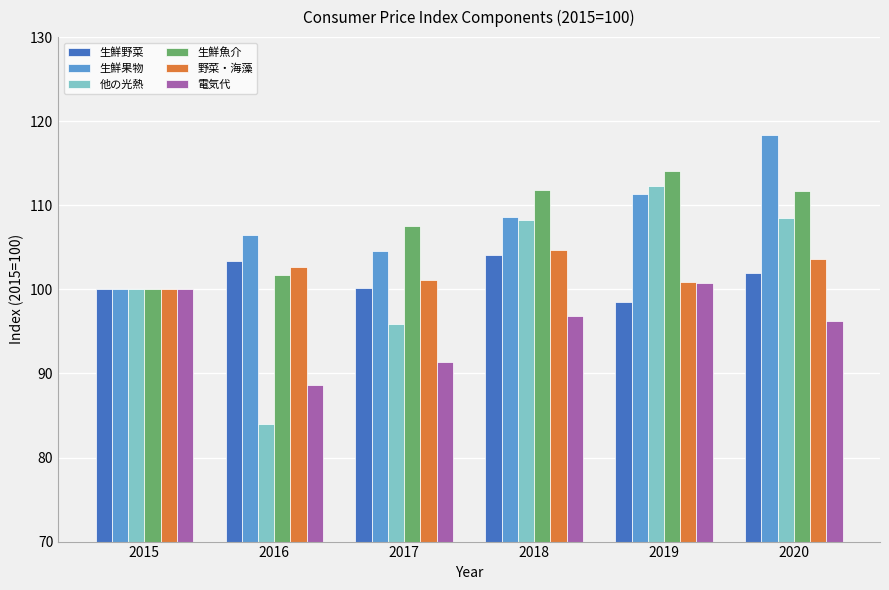

How many categories are shown in the chart?

6